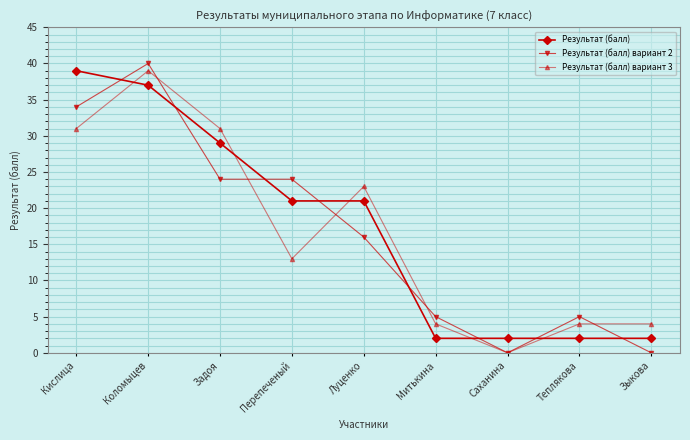

True or false: Результат (балл) has a value of 21 at Луценко.

True